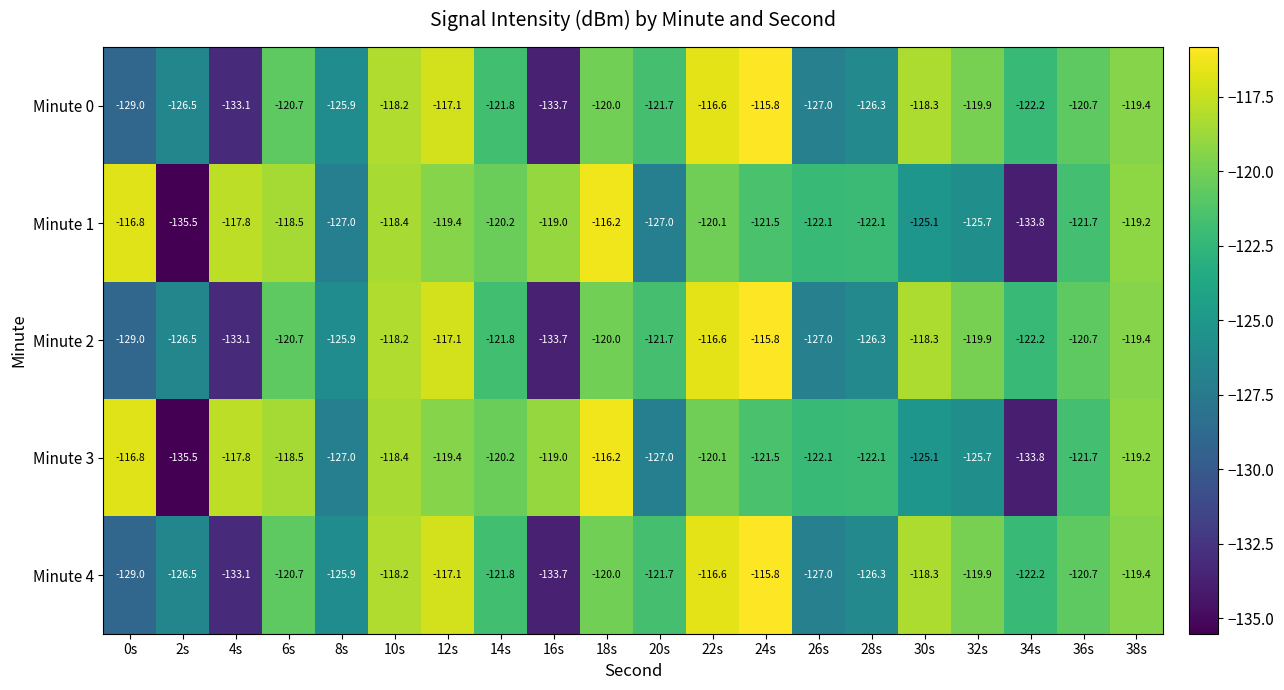

The value of Minute 2 at 30s is -118.3. True or false?

True